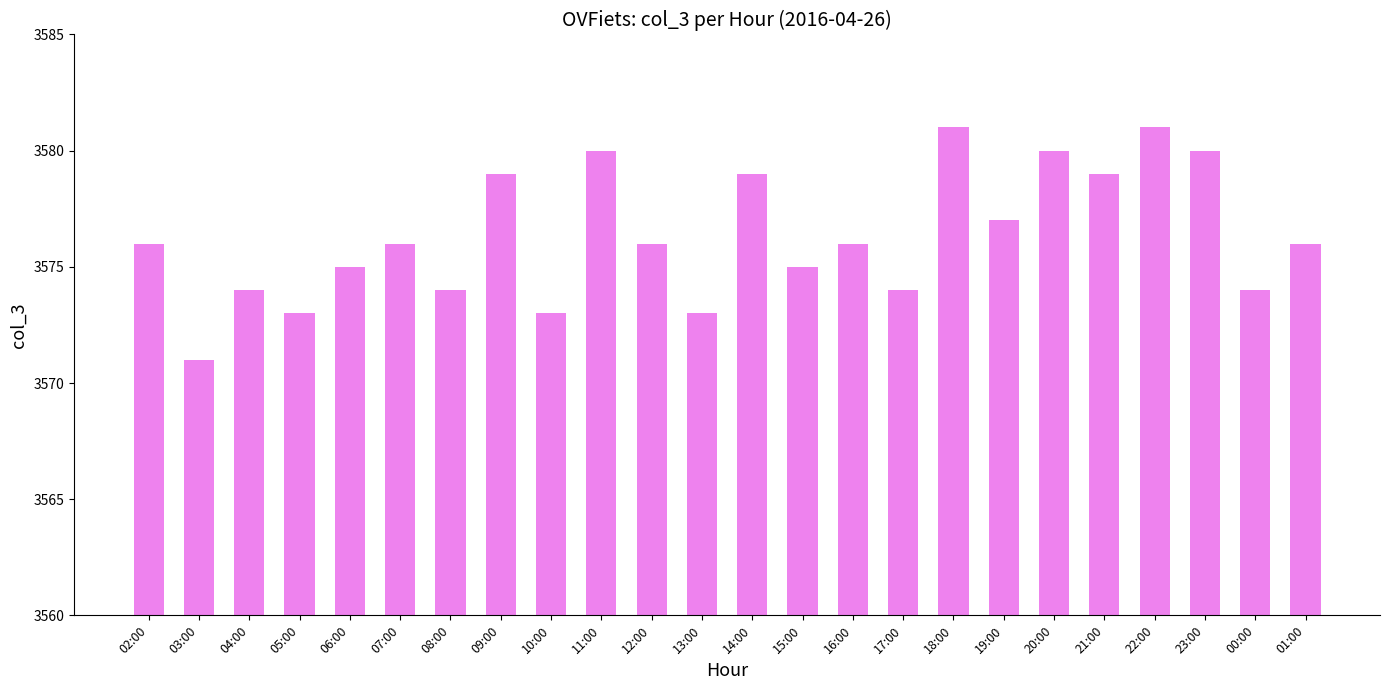

What is the maximum value shown in the chart?

3581